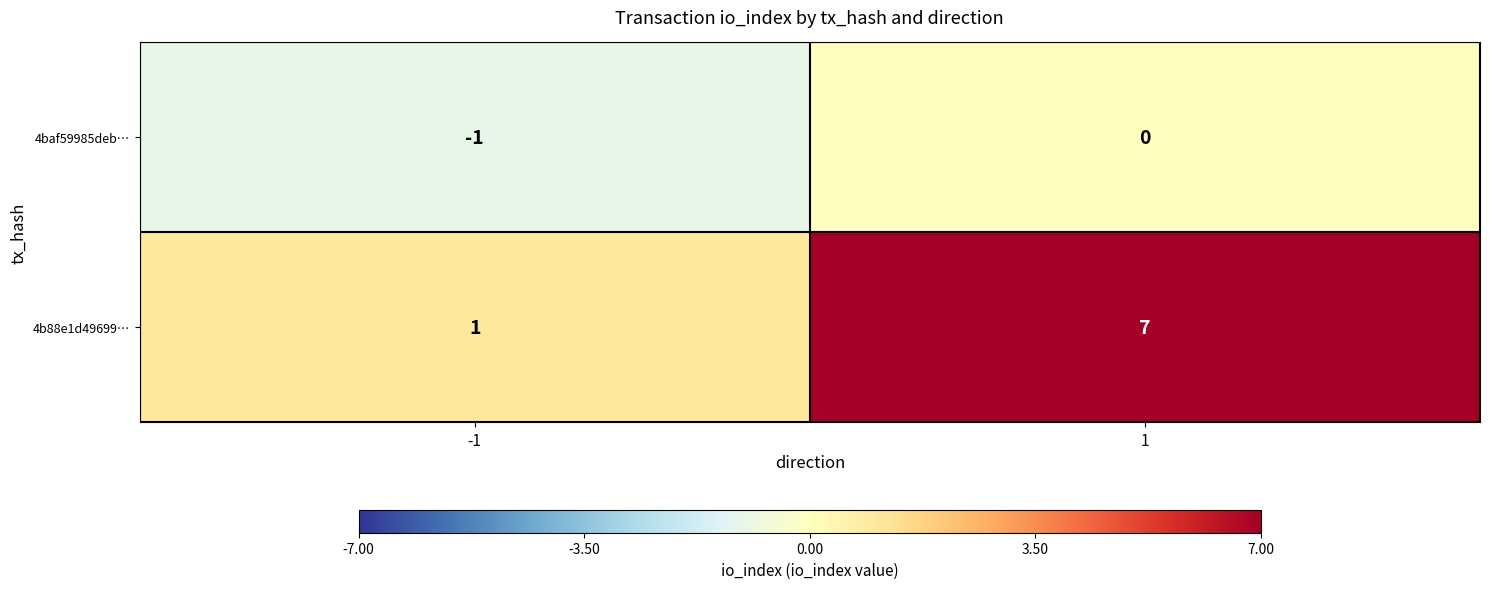

What is the average value of the 4b88e1d49699… series?

4